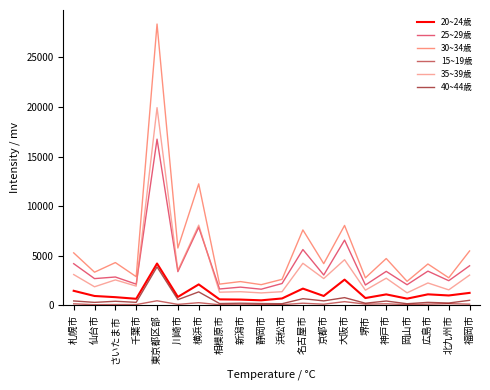

True or false: 35~39歳 and 30~34歳 intersect in this chart.

False